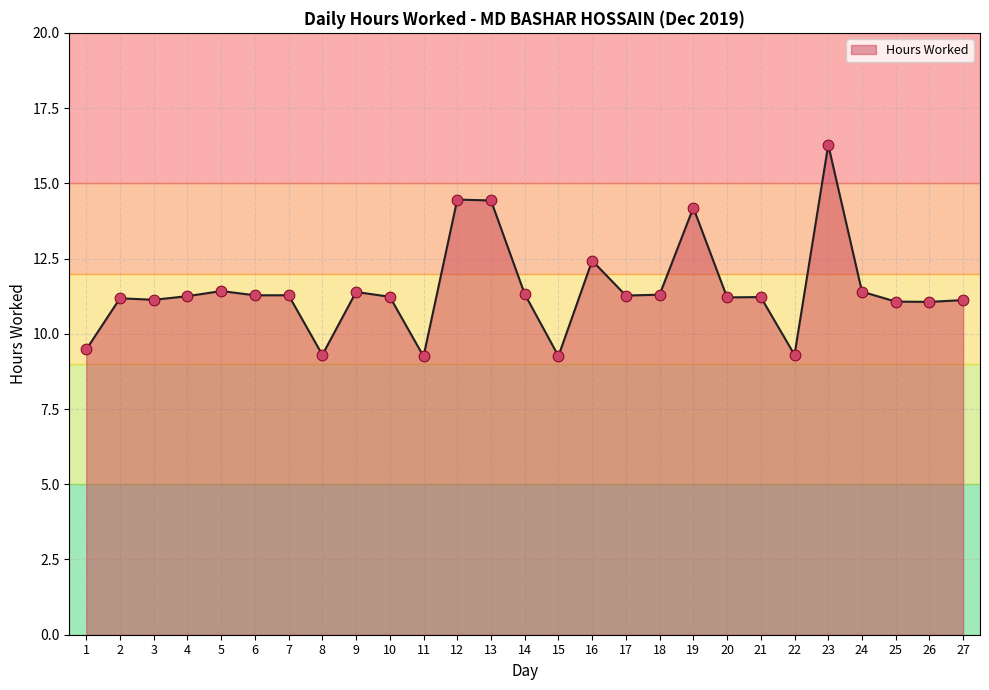

What is the change in value from 8 to 10?

+1.9